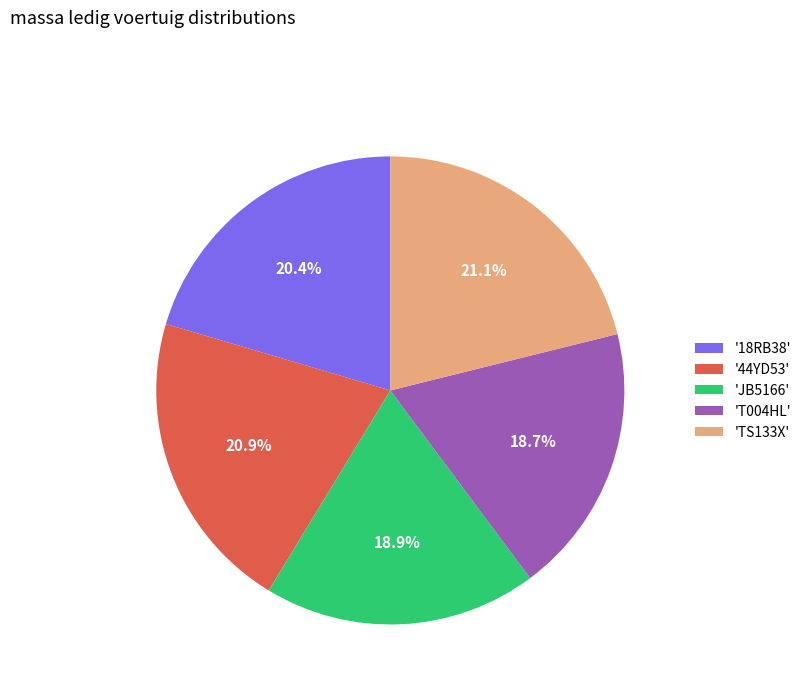

Between '18RB38' and 'T004HL', which is larger?

'18RB38'